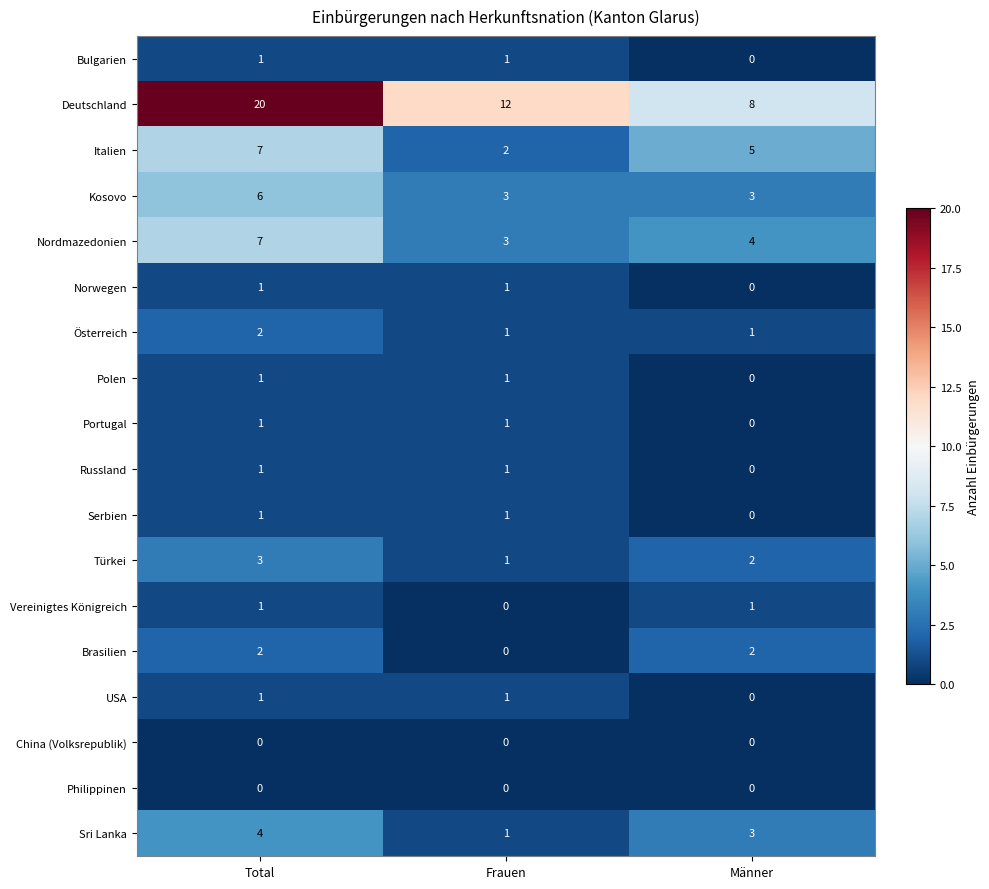

Which category has the lowest value in the Russland series?

Männer